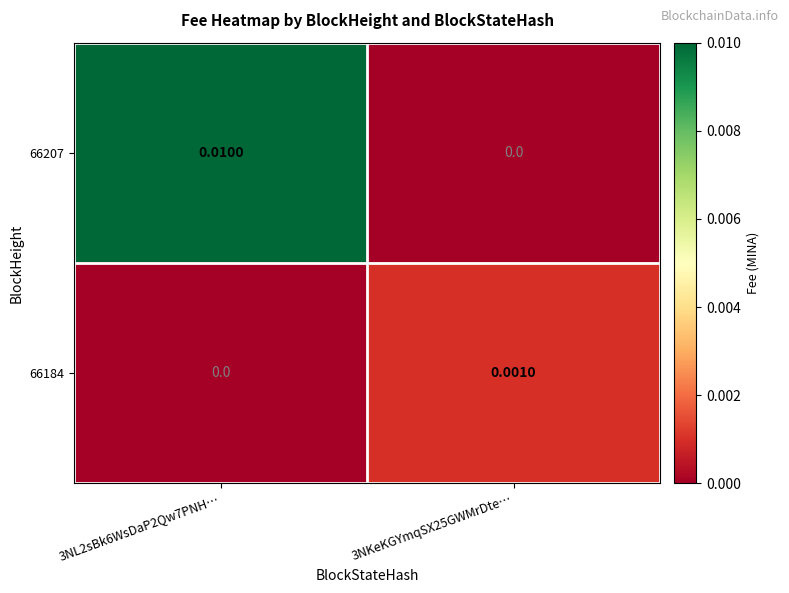

Count the number of categories in the chart.

2